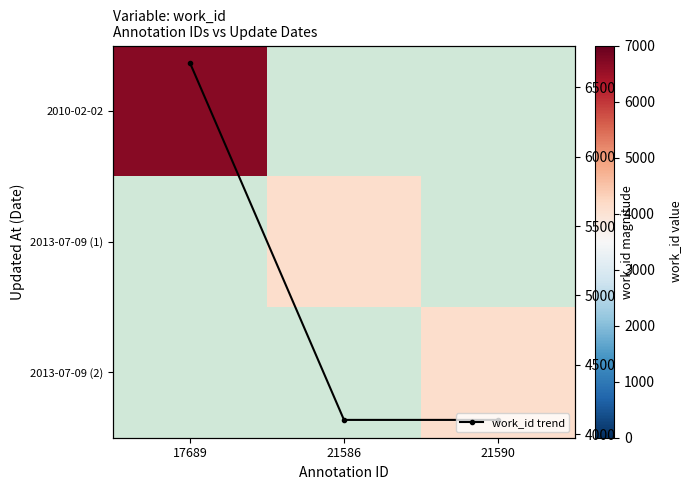

Which category has the lowest value in the 2010-02-02 series?

17689